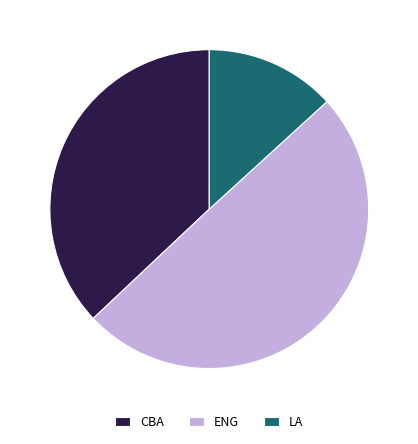

Is the sum of ENG and CBA greater than half?

Yes